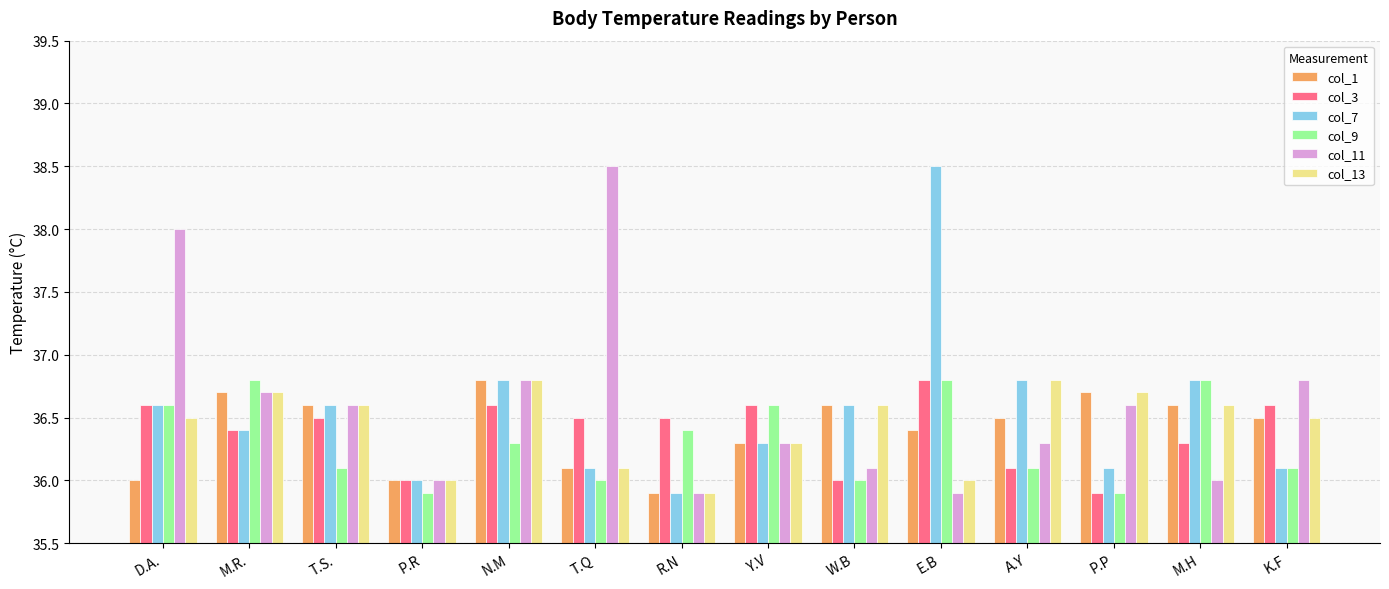

How many categories are shown in the chart?

14